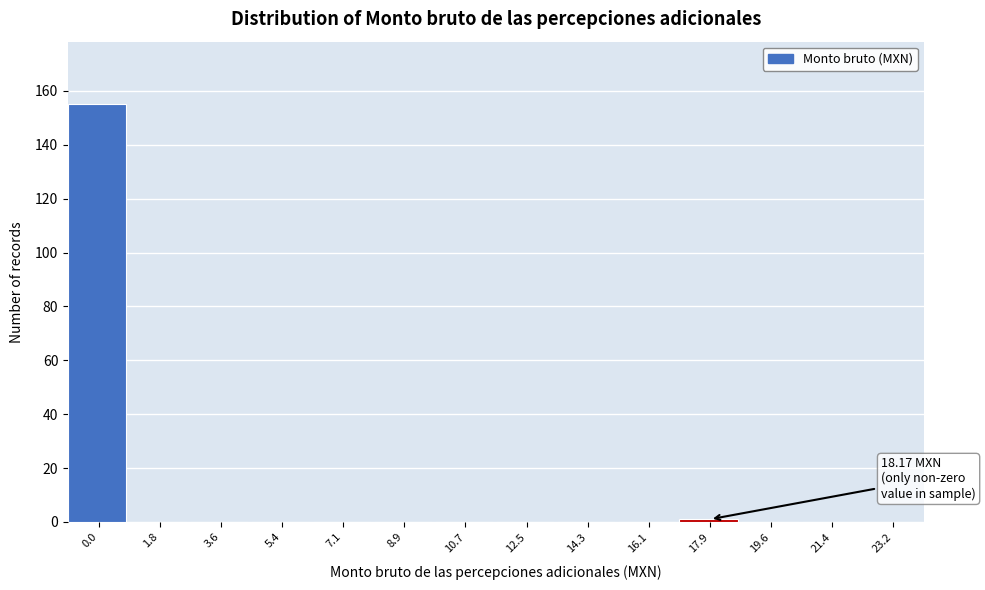

Reading right to left, extract all data points from this chart.

23.2=0	21.4=0	19.6=0	17.9=1	16.1=0	14.3=0	12.5=0	10.7=0	8.9=0	7.1=0	5.4=0	3.6=0	1.8=0	0.0=155